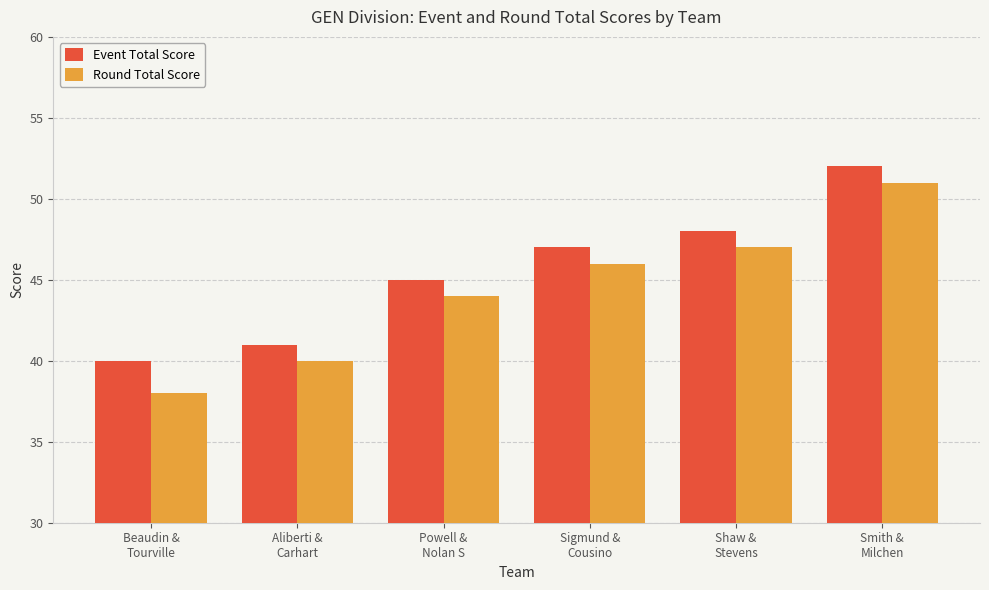

What is the difference between the maximum and second lowest values in the Event Total Score series?

11